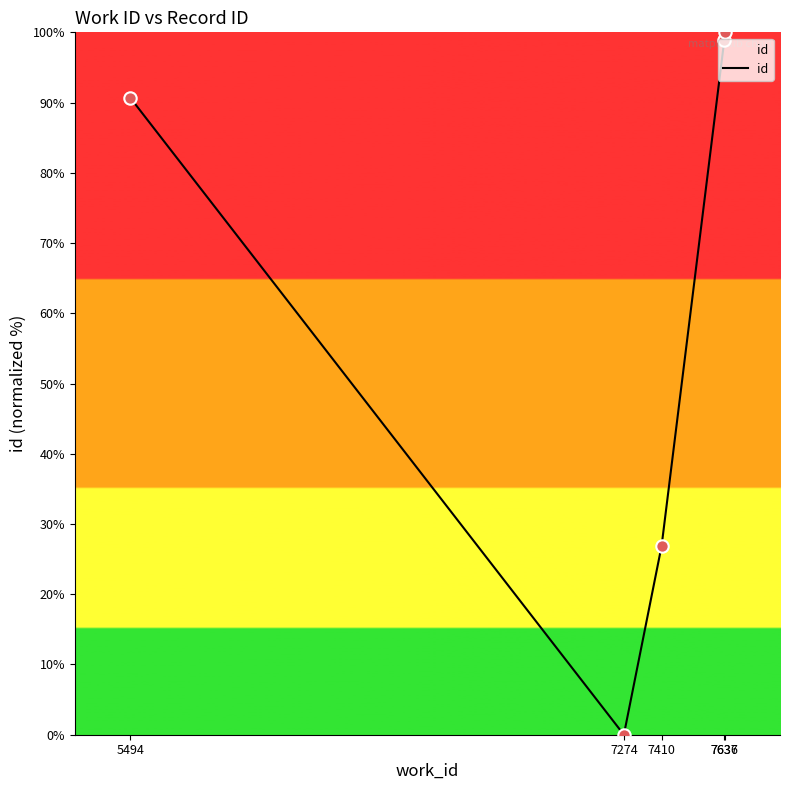

What is the change in value from 5494 to 7636?

+8.1